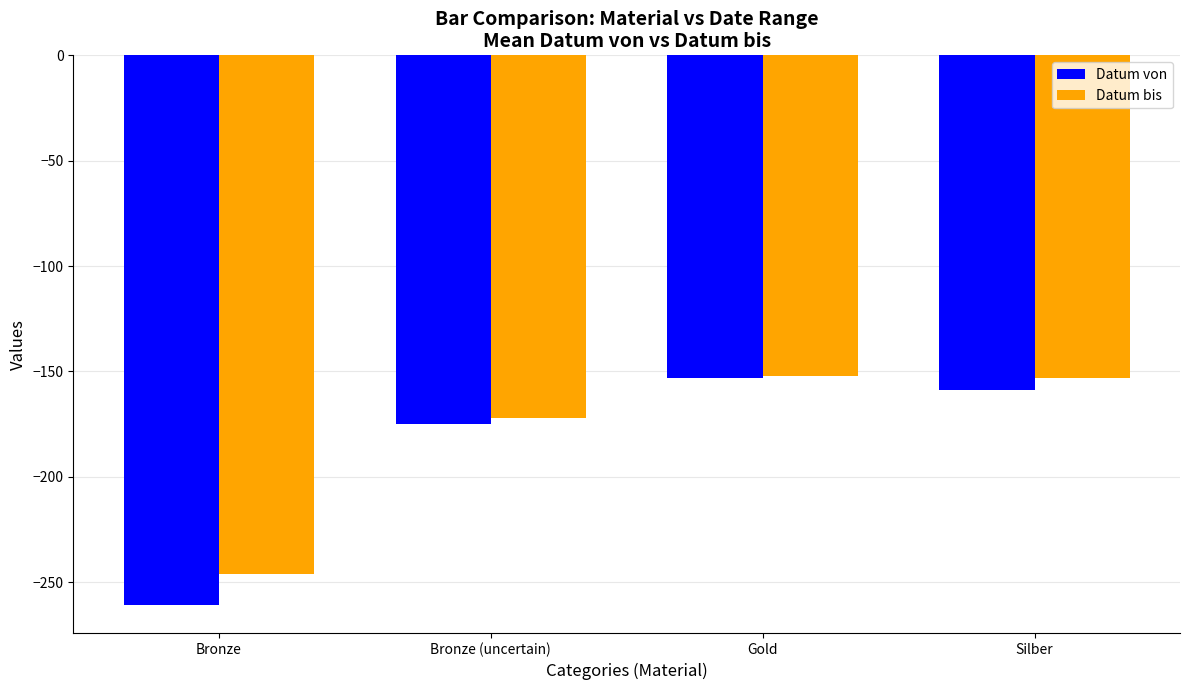

What is the difference between the highest and lowest values at Gold?

1